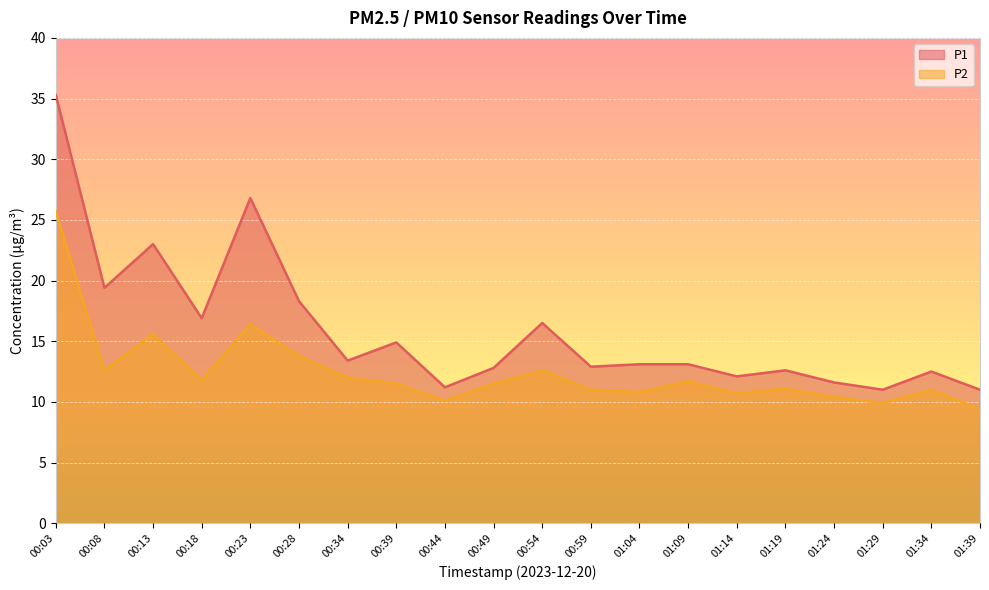

Does the chart display data point markers on the line(s)?

No